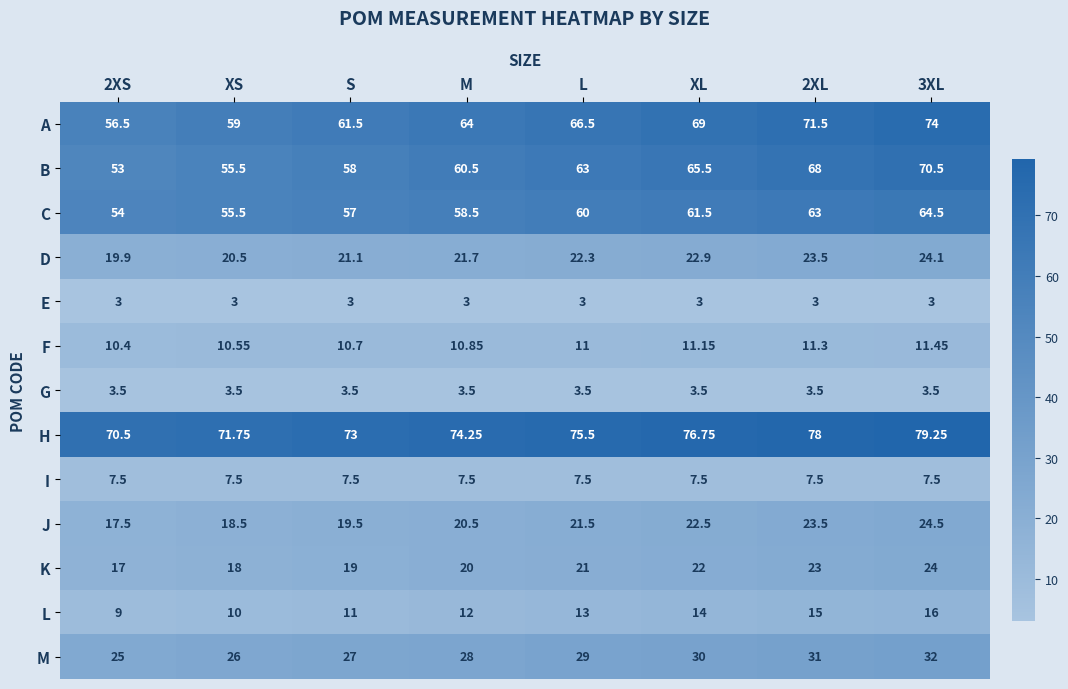

Is the value of C at L greater than the value of B at XL?

No